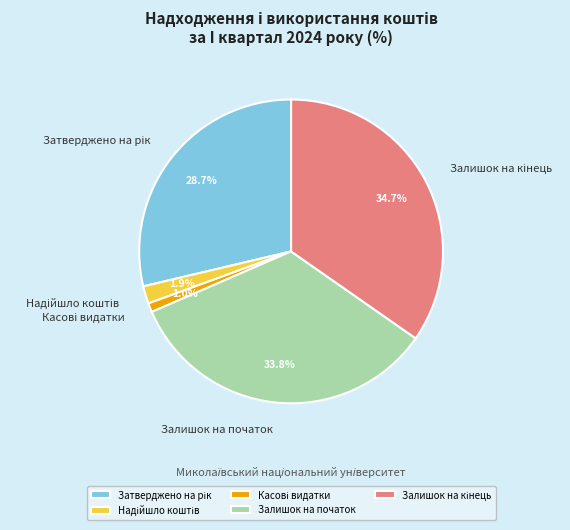

Does any single category account for the majority?

No